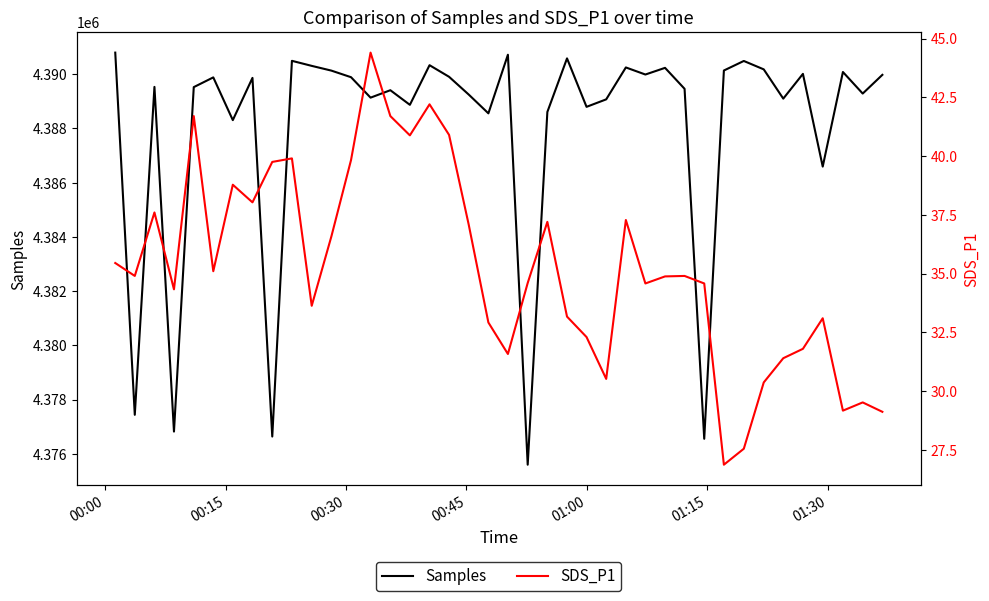

What is the minimum value for Samples?

4375600